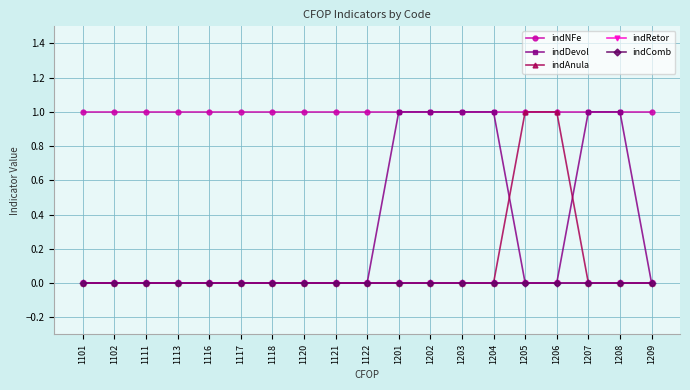

Which has a higher value, 1101 or 1201?

1101